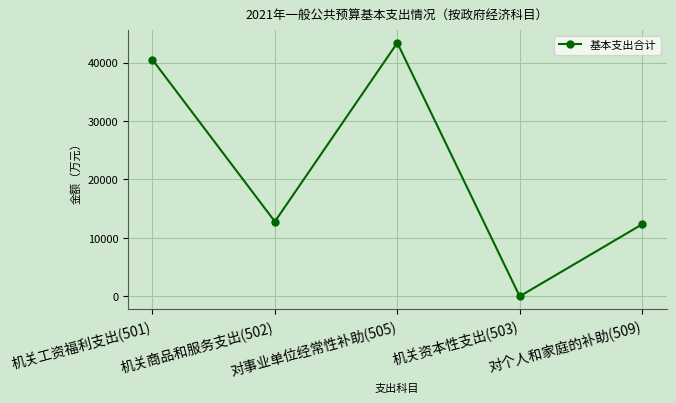

The chart shows a value of 40481 at 机关工资福利支出(501). True or false?

True